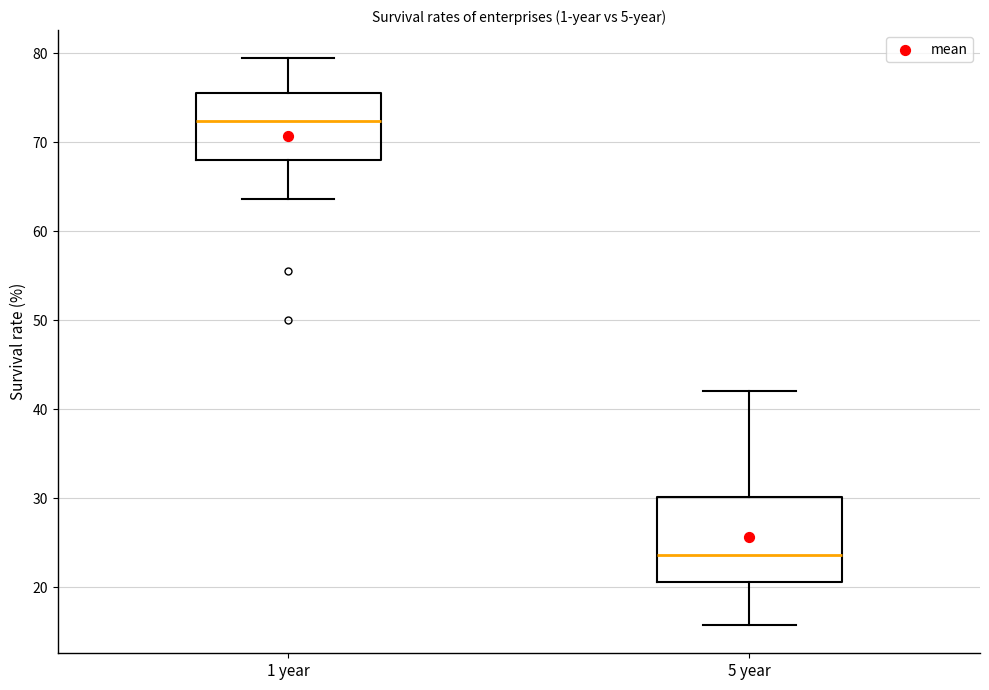

Which box has the highest median line?

1 year